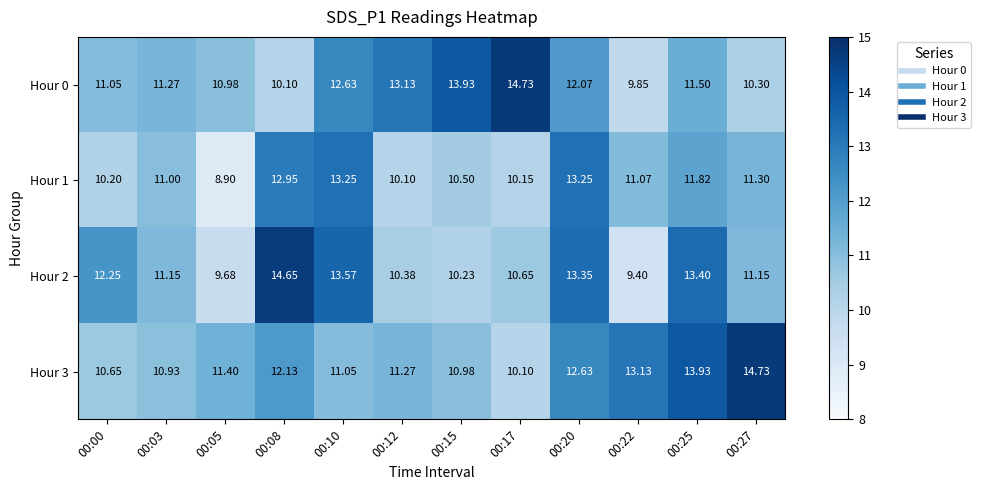

Is the value of Hour 2 at 00:22 greater than the value of Hour 0 at 00:10?

No